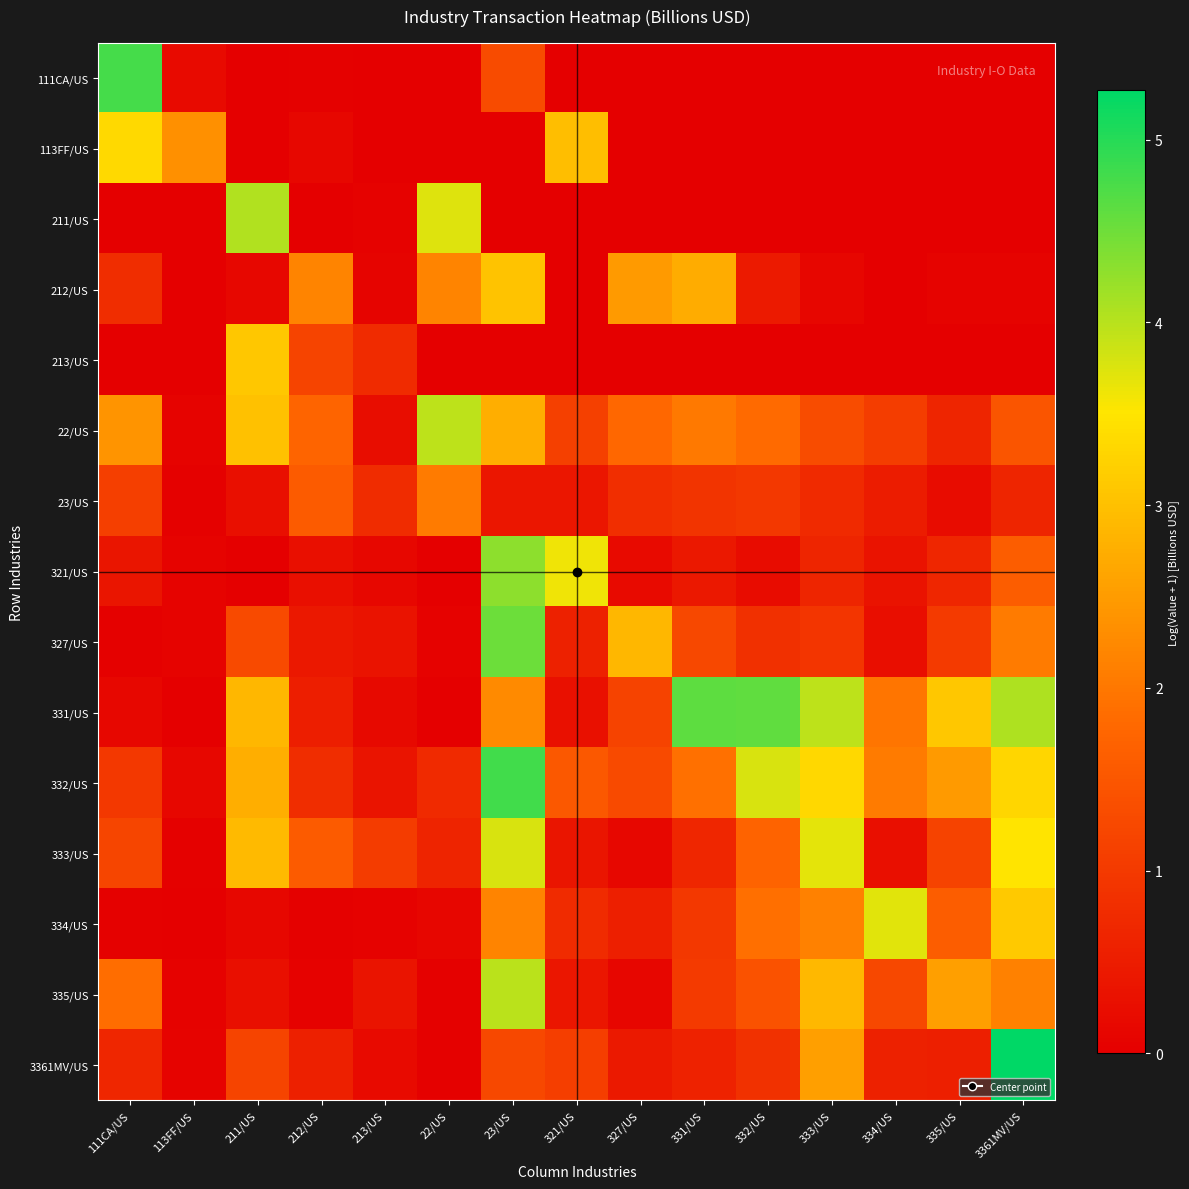

What is the total value across all series at 334/US?

12.0